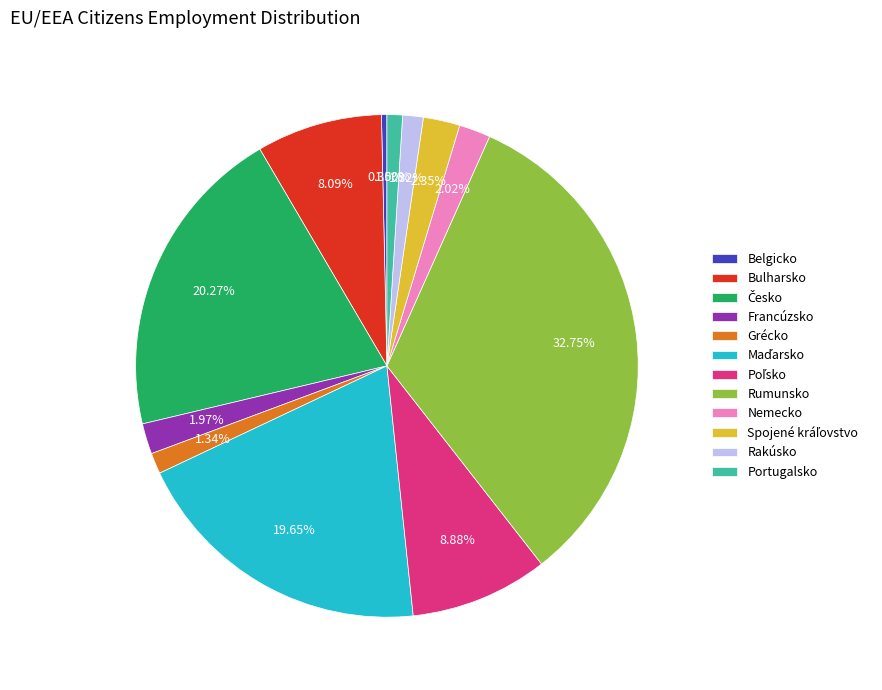

True or false: Rakúsko accounts for 1% of the total.

True